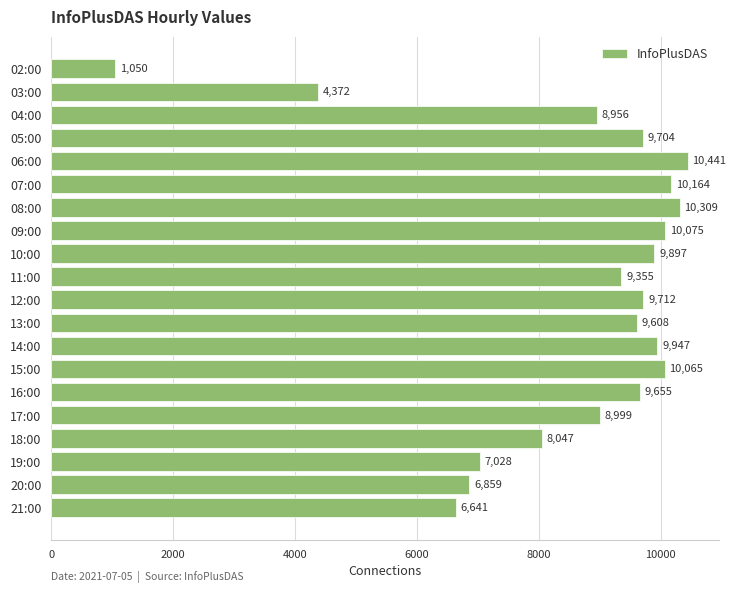

What is the label of the 1st bar from the bottom?

21:00